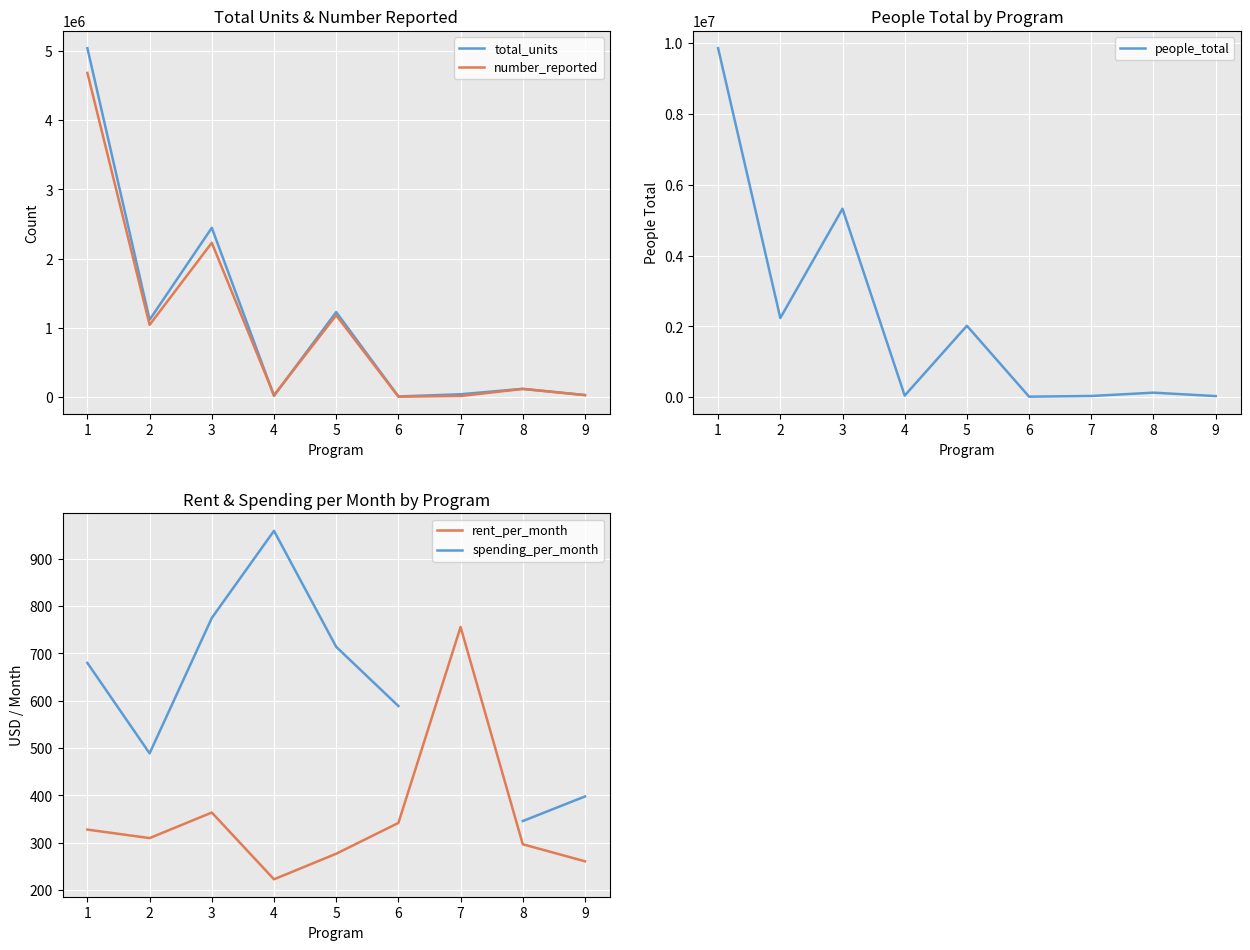

What is the difference between the spending_per_month values at 5 and 4?

245.0